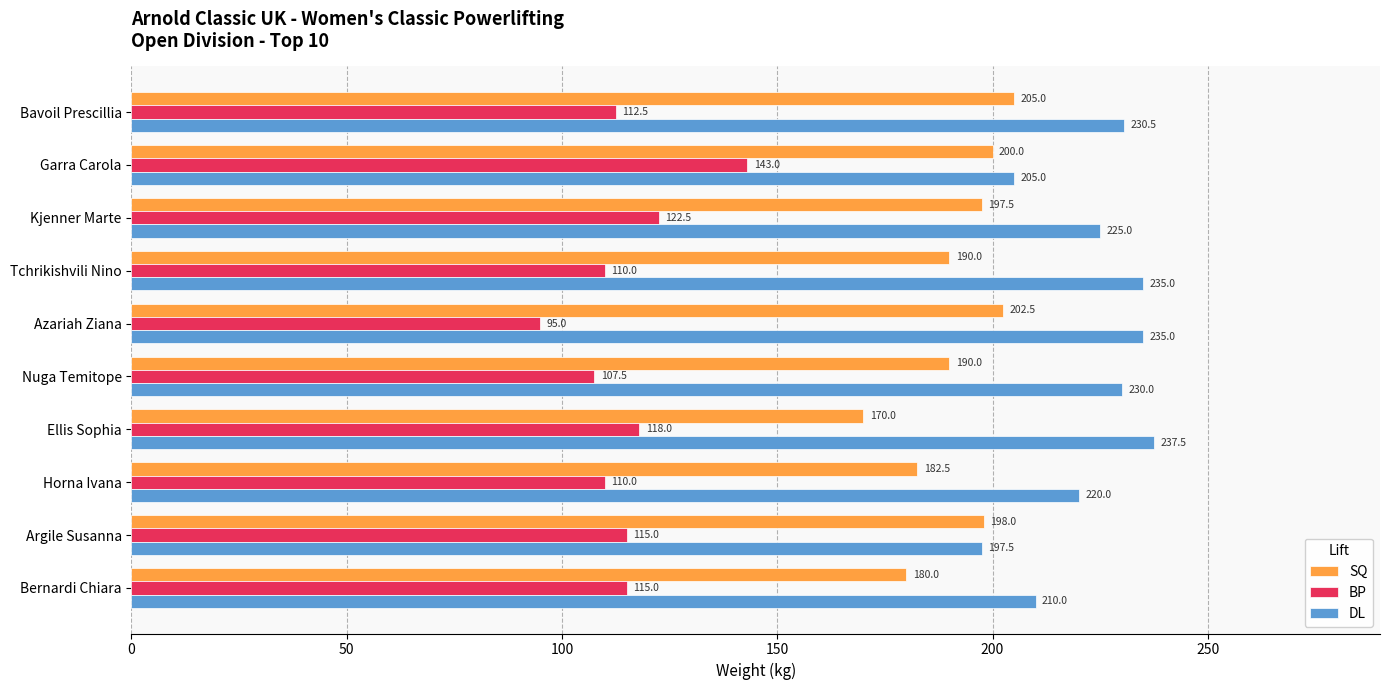

Which series has the widest spread of values?

BP